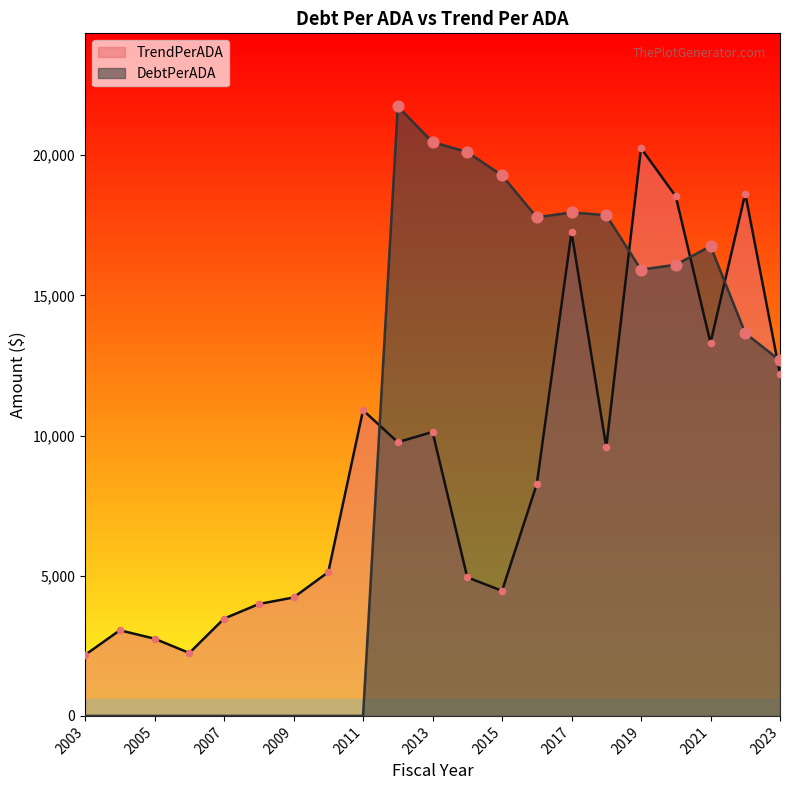

Which series has the largest Y range (max minus min)?

DebtPerADA